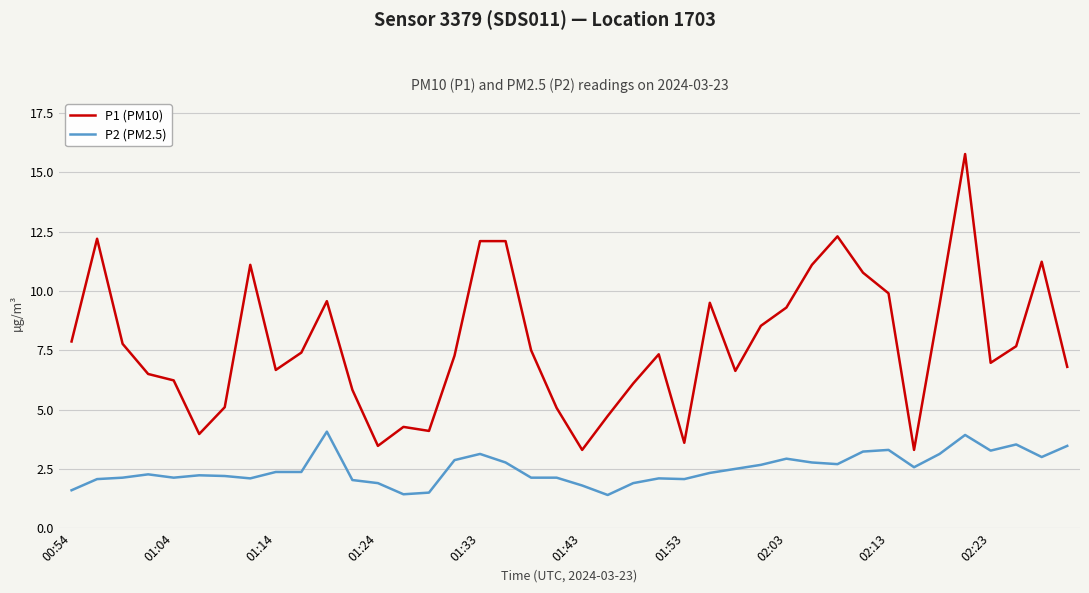

True or false: P2 (PM2.5) and P1 (PM10) cross at least once.

False